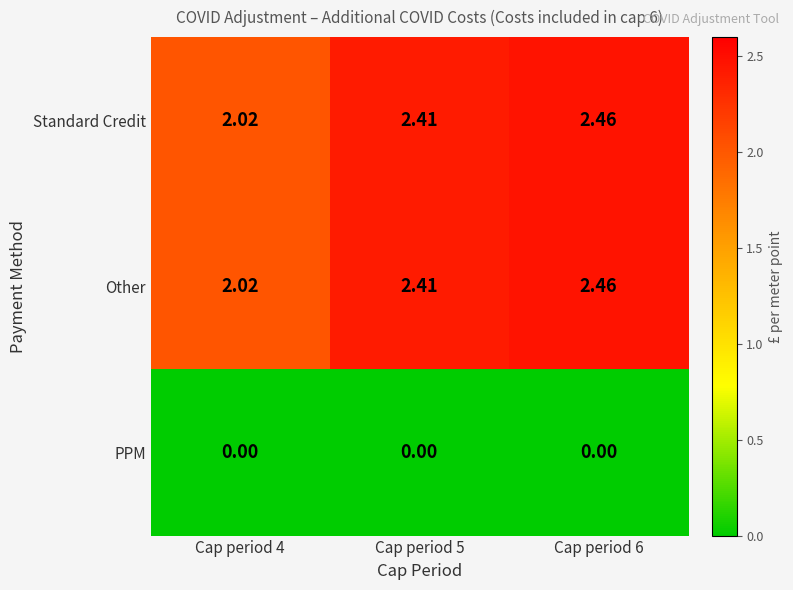

Which label corresponds to the largest value in the chart?

Cap period 6